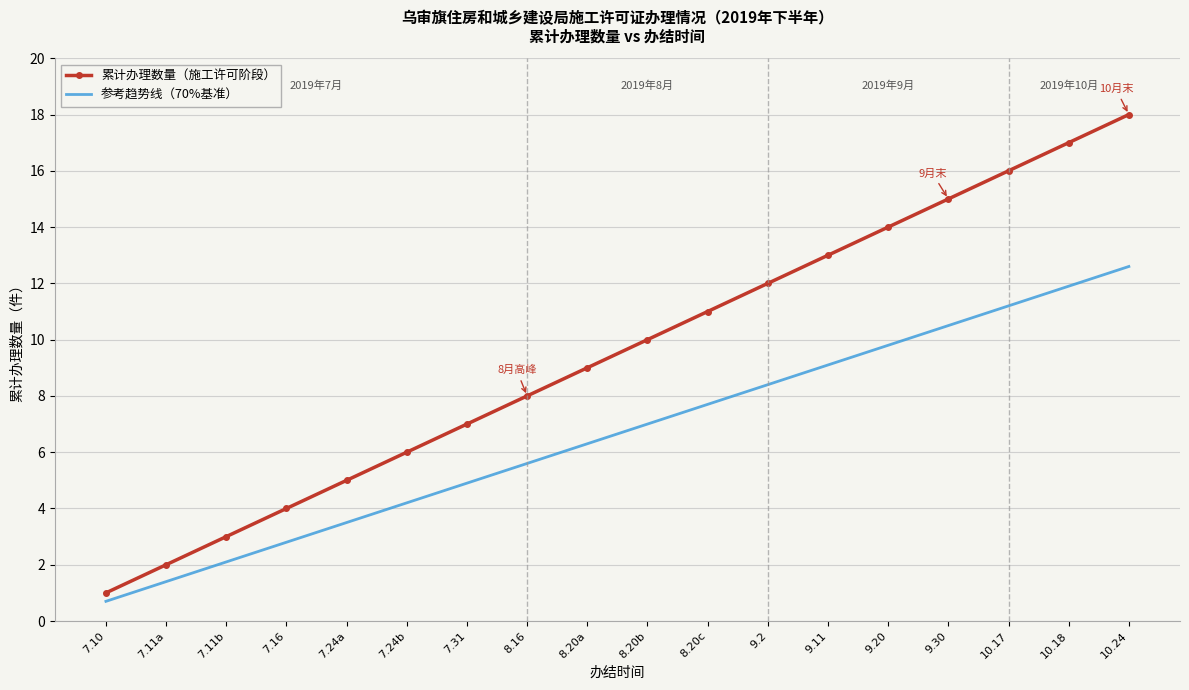

The 参考趋势线（70%基准） series shows 7.7 at 8.20c. True or false?

True